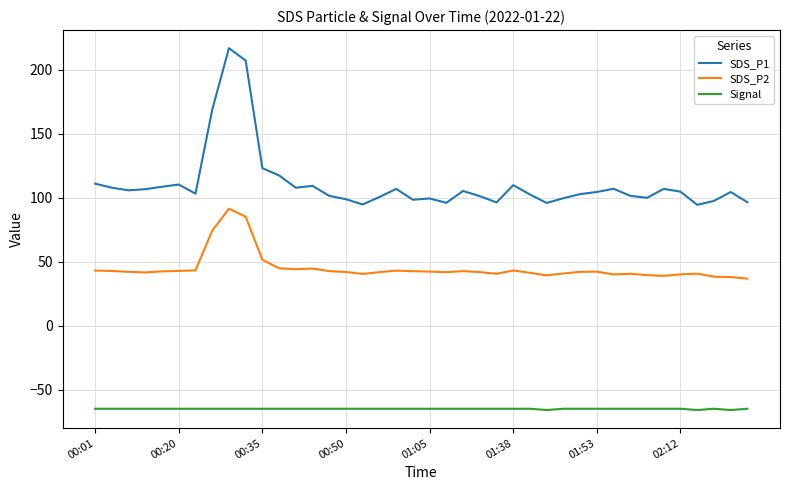

What is the sum of all Signal values?

-2603.0